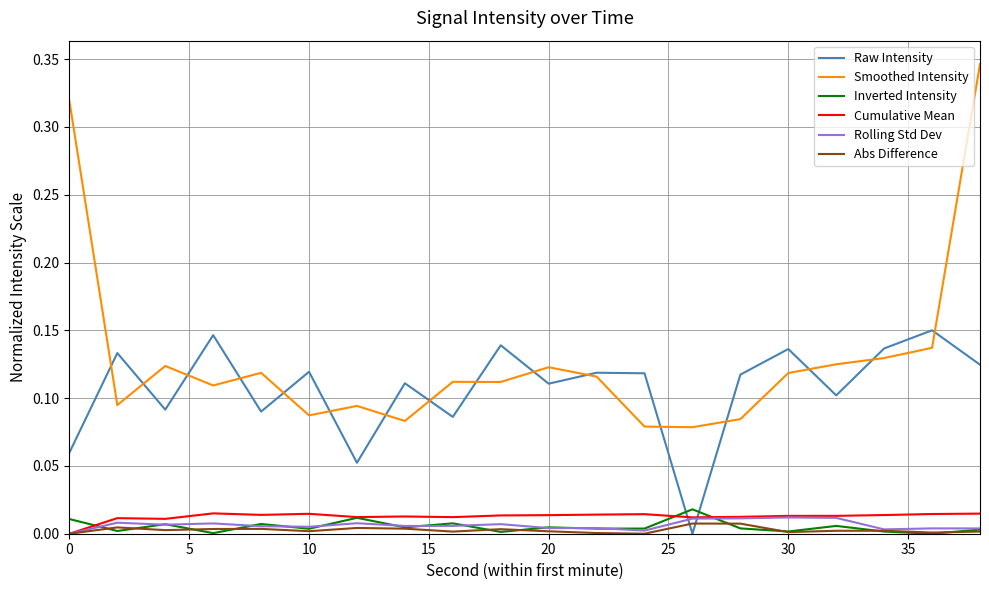

Which series has the largest range (max minus min)?

Smoothed Intensity